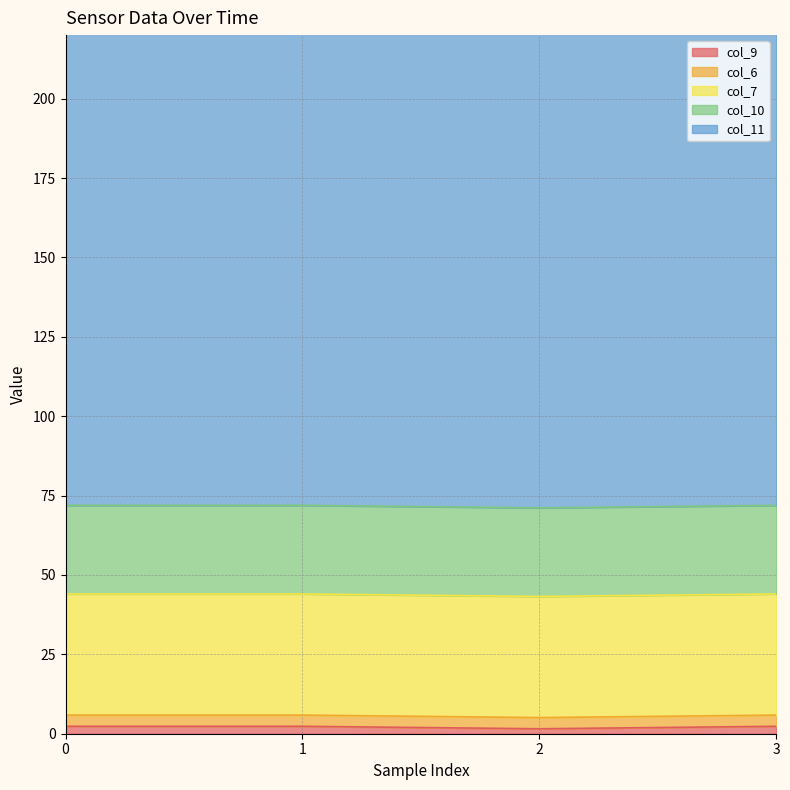

Which series has the largest total across all categories?

col_11